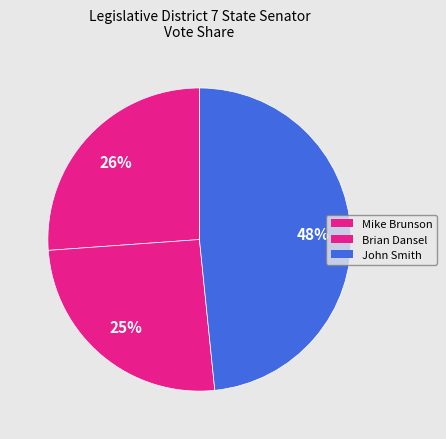

To the nearest percent, what portion does John Smith represent?

48%